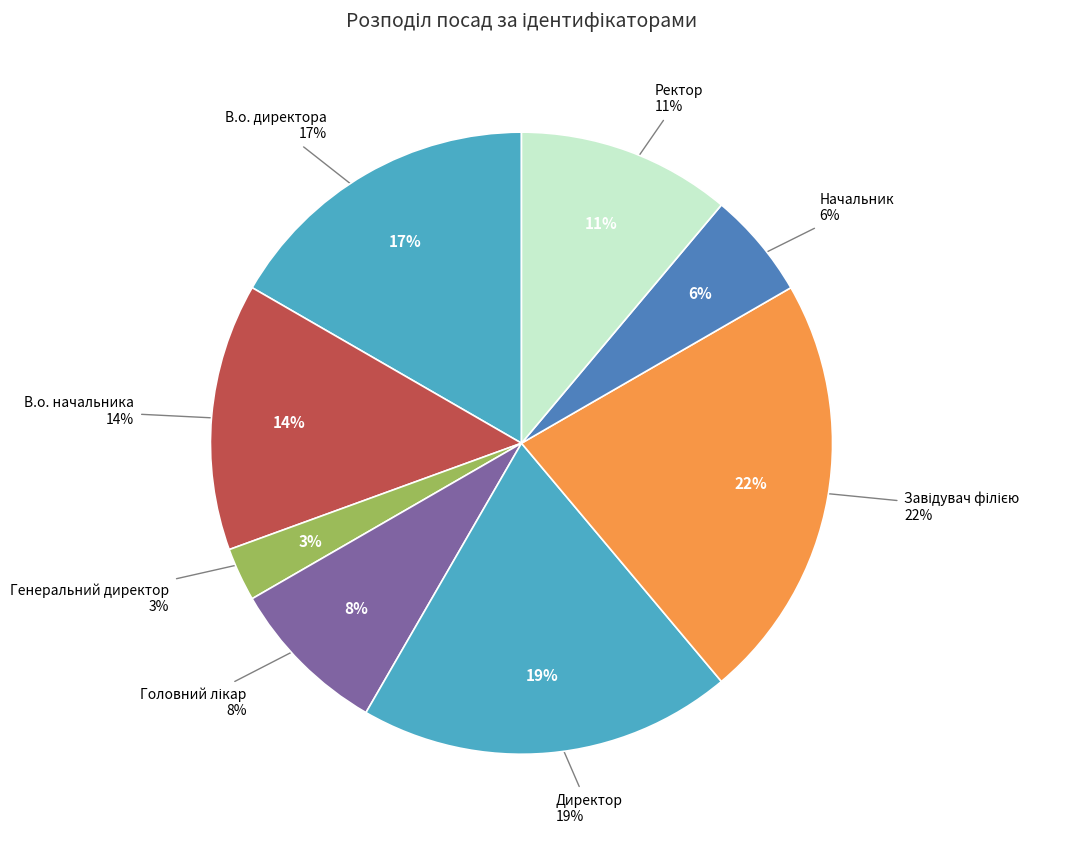

To the nearest percent, what percentage of the pie is Завідувач філією?

22%